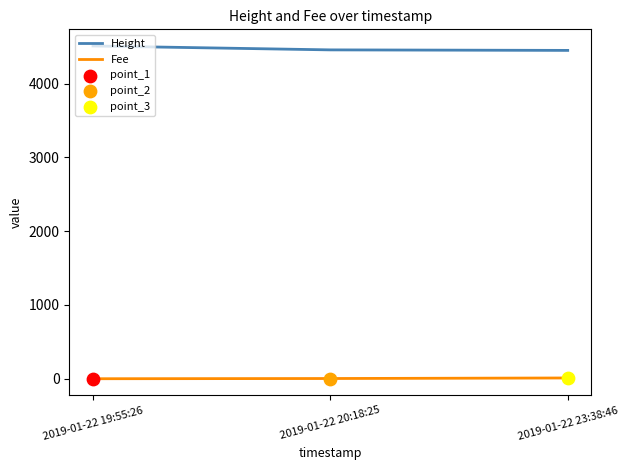

List the series in order of their peak value, highest first.

Height, Fee